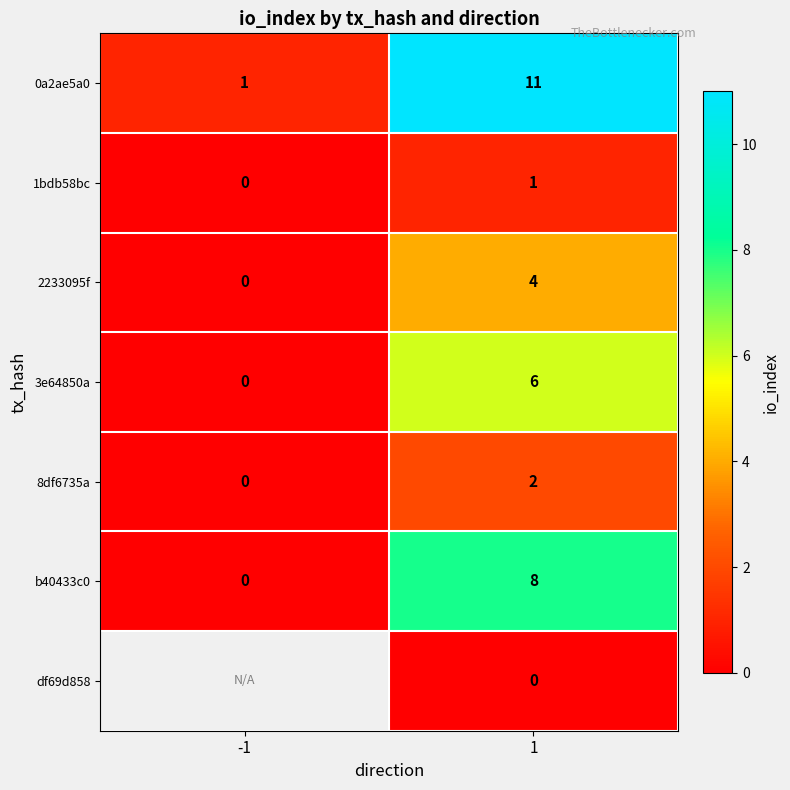

How many data points in b40433c0 are less than 8?

1